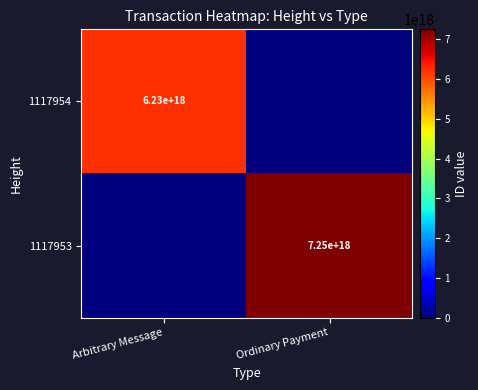

The value of 1117954 at Arbitrary Message is 9742870297793257472. True or false?

False